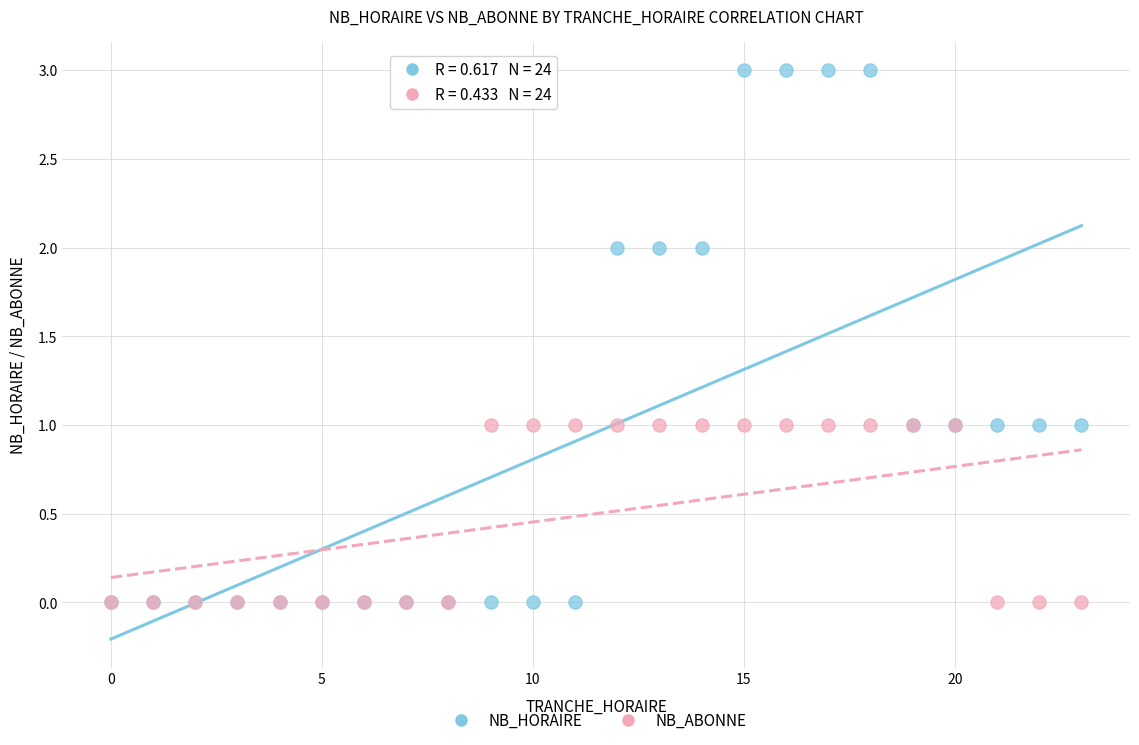

Which series has the largest Y range (max minus min)?

NB_HORAIRE